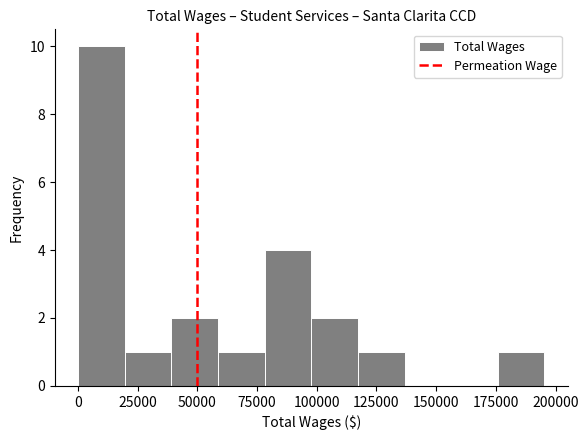

Read against the x-axis, roughly where is the centre of the tallest bar?

10000